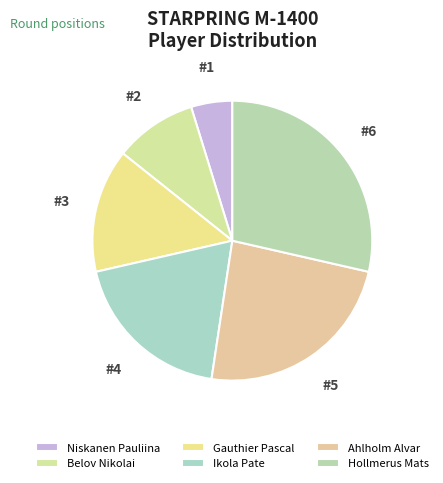

Count the number of slices in the pie.

6